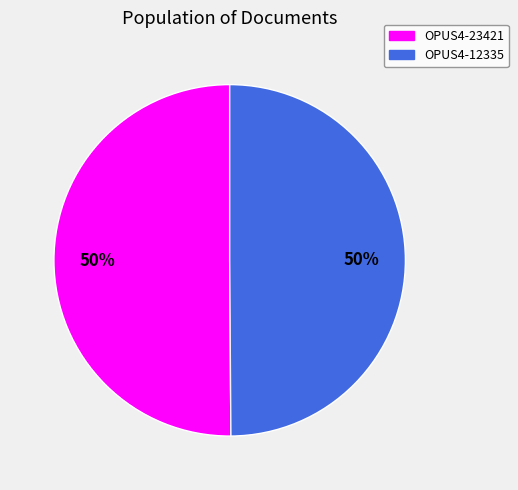

Count the number of slices in the pie.

2